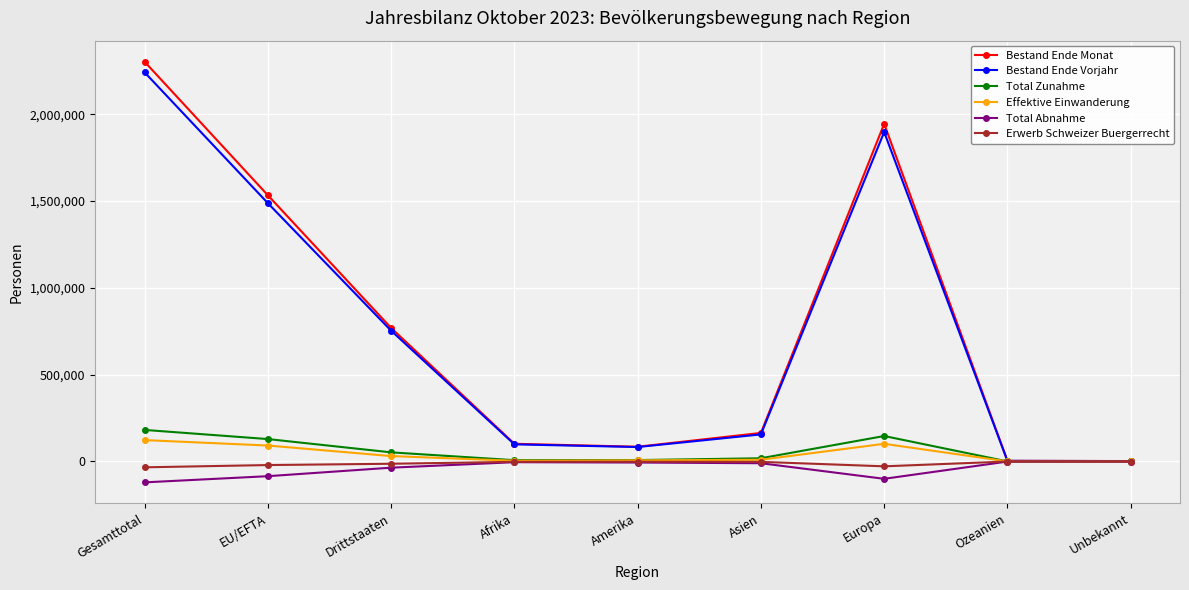

What is the label of the 8th point from the right?

EU/EFTA